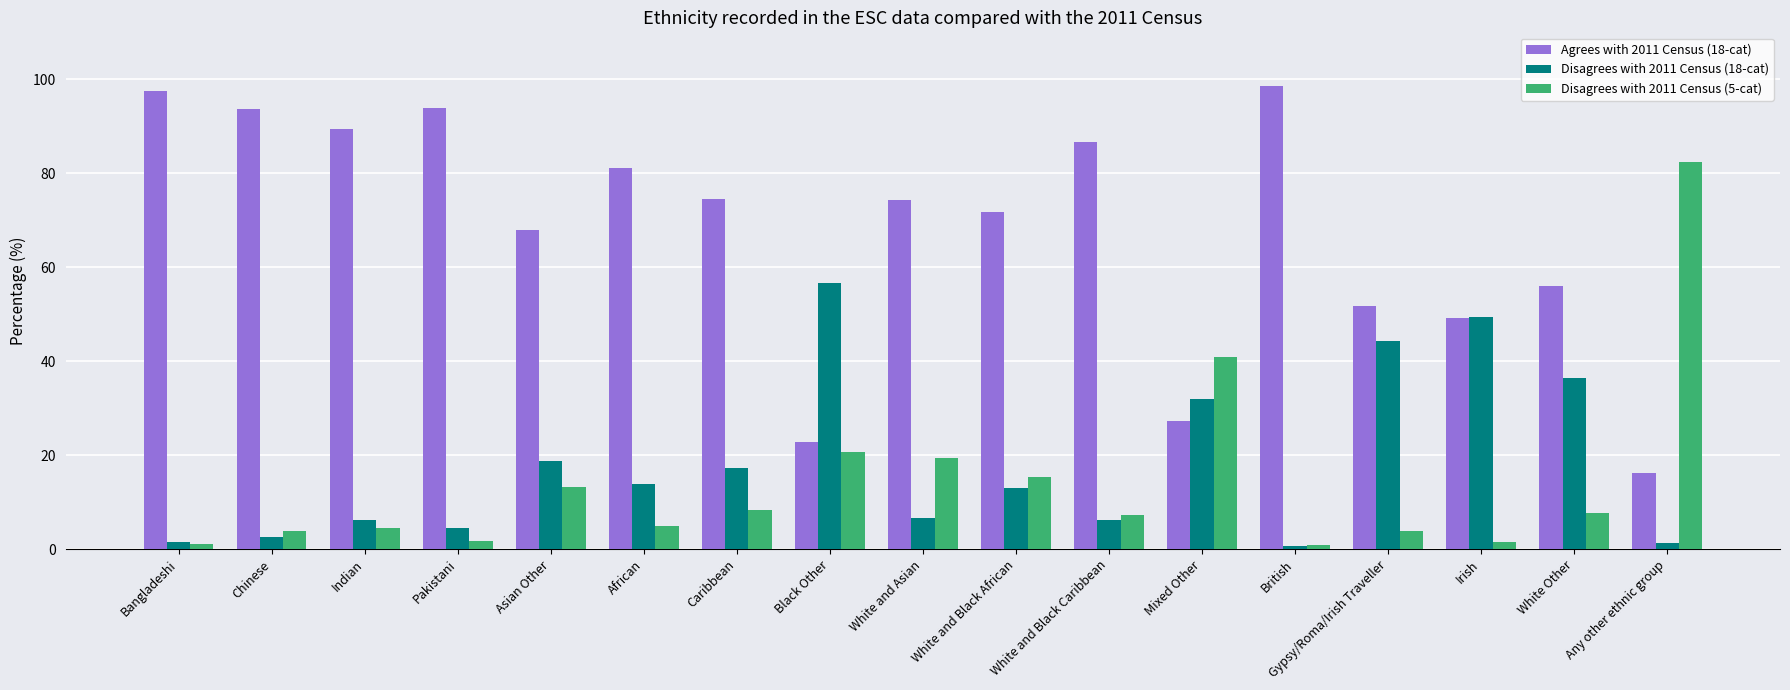

The value of Agrees with 2011 Census (18-cat) at Pakistani is 93.9. True or false?

True